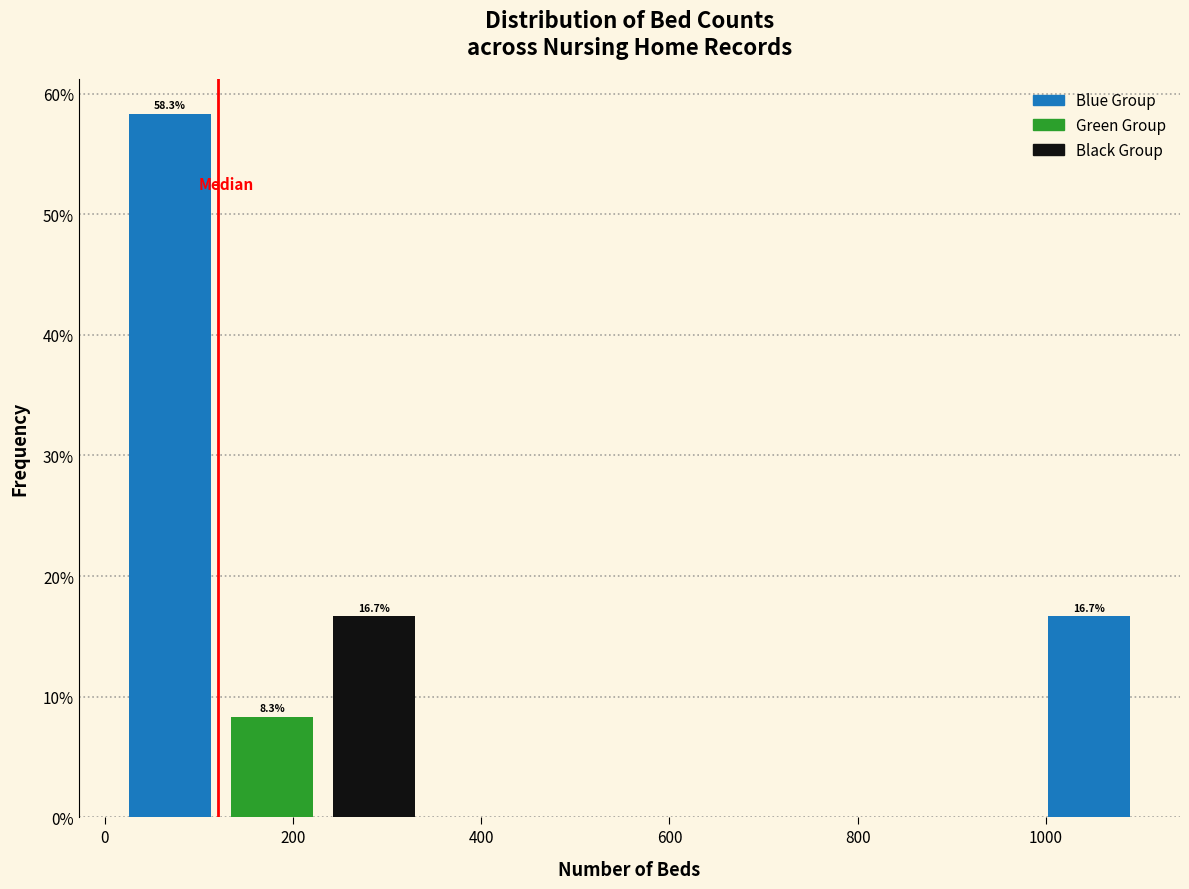

Which range on the x-axis has the tallest bar?

20 to 120